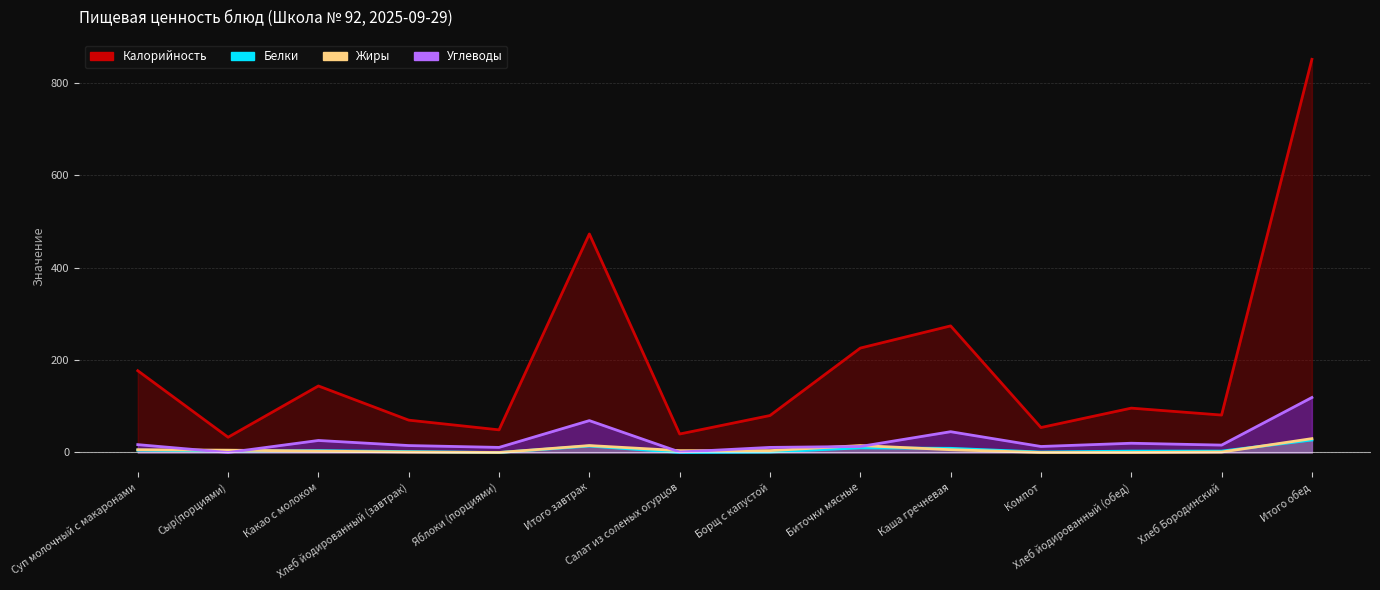

How many values in the Жиры series are below 4?

6